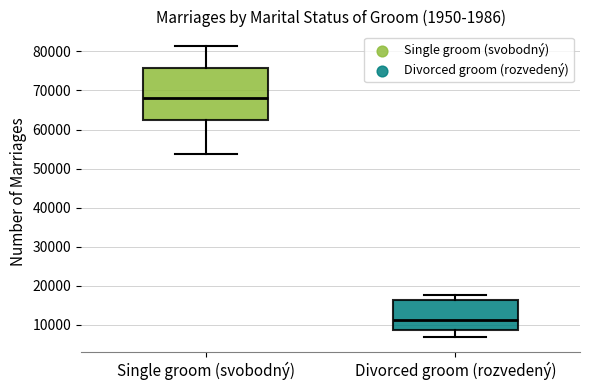

Reading left to right, read every box against the y-axis: the position of its median line, the range the box covers, and the ends of its whiskers. The values are not printed on the chart, so give them approximately, as read against the axis.

Single groom (svobodný): median 68000, box 62000 to 76000, whiskers 54000 to 81000
Divorced groom (rozvedený): median 11000, box 9000 to 16000, whiskers 7000 to 18000